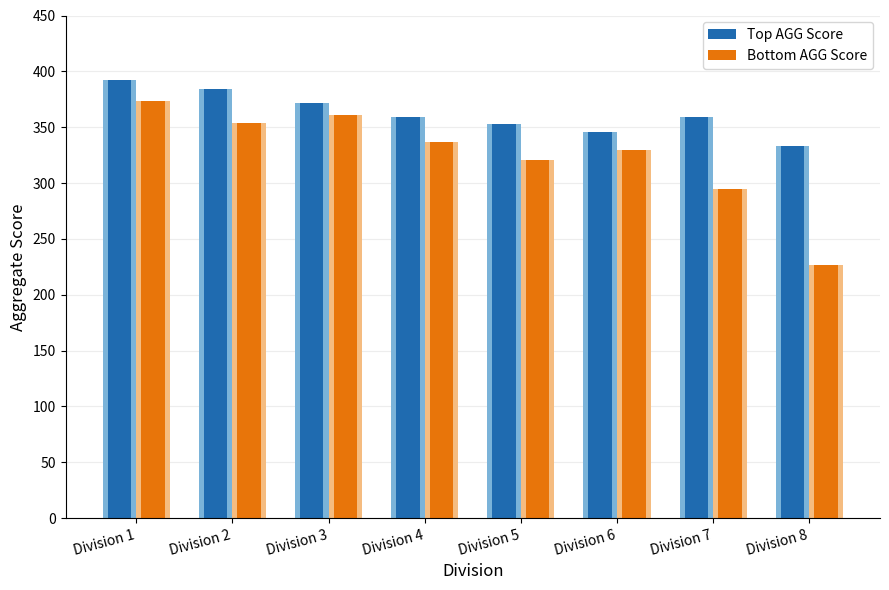

Which has a higher value, Division 4 or Division 1?

Division 1